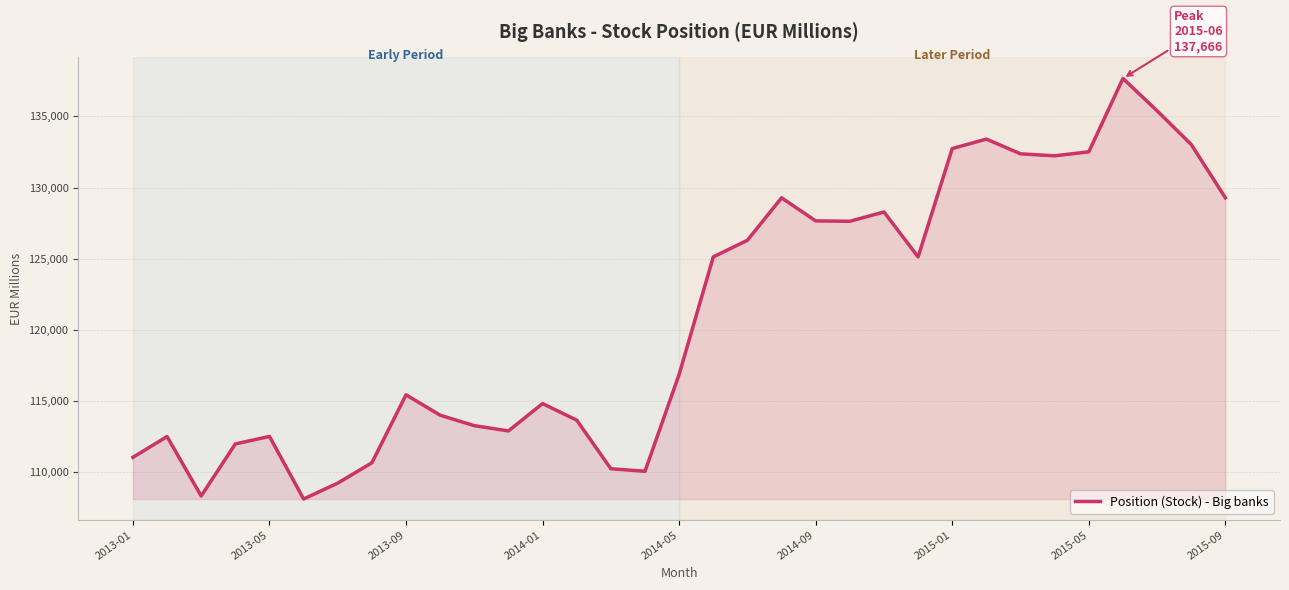

What is the smallest value displayed?

108105